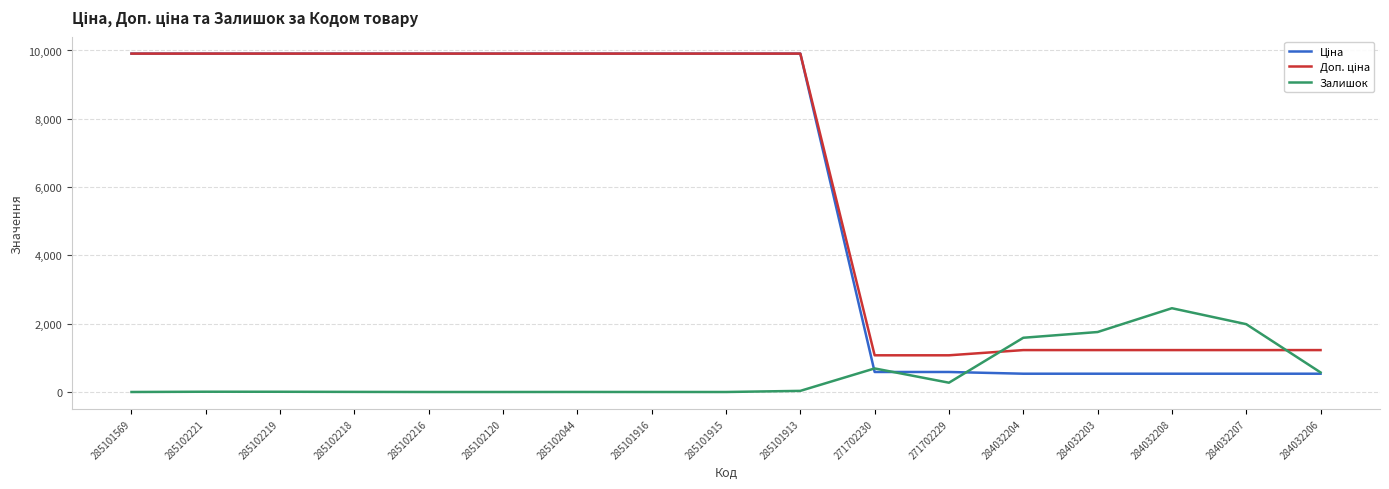

The value of Залишок at 285101916 is 0.0. True or false?

True